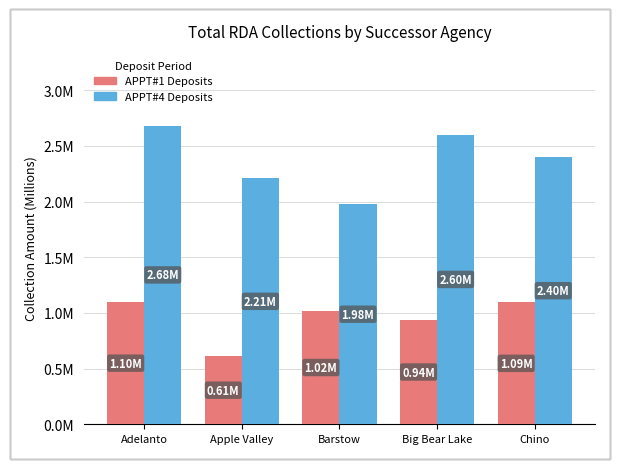

What is the label of the 1st bar from the left?

Adelanto